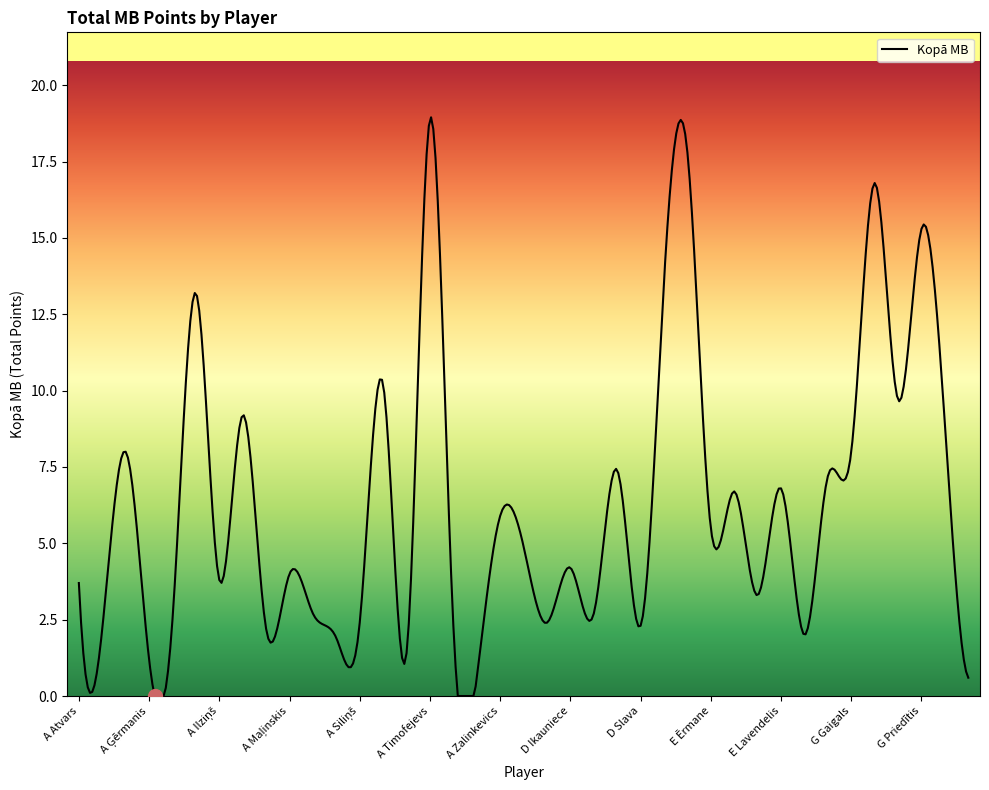

What is the greatest value displayed?

19.0